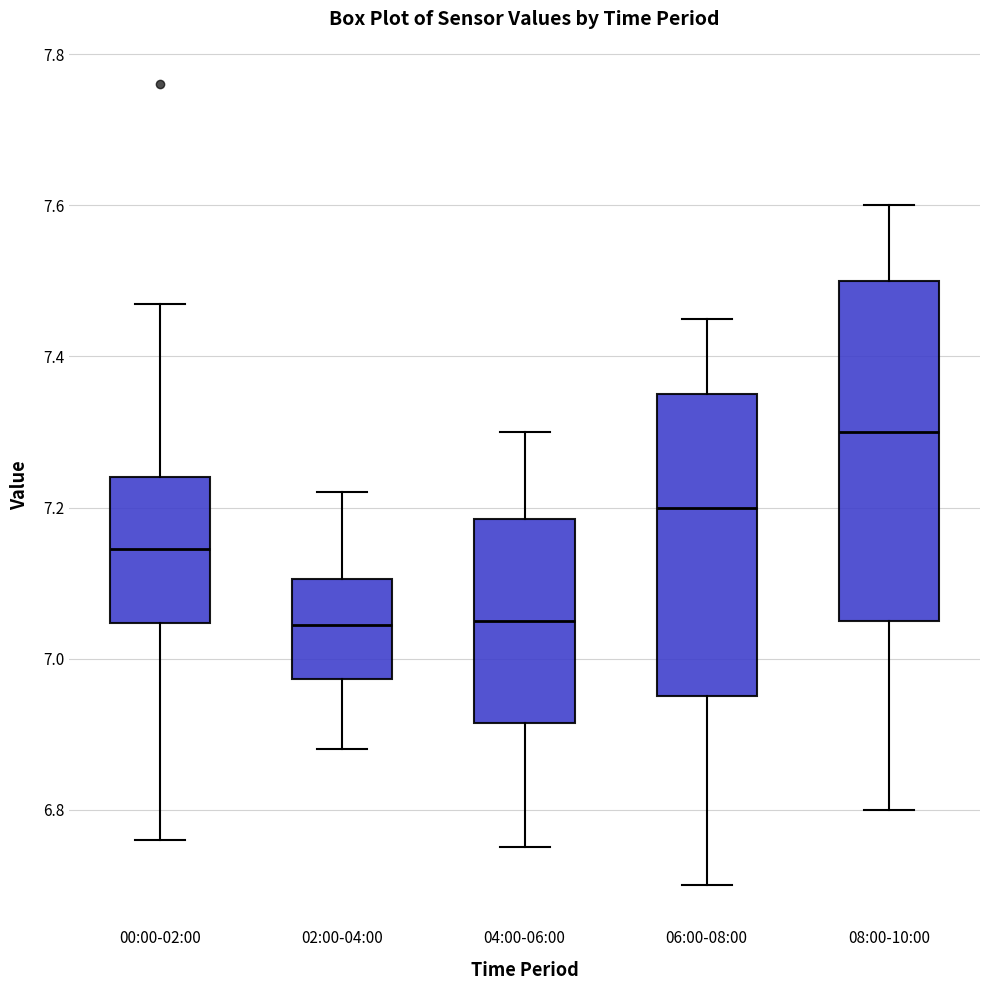

Where does the lower whisker of the box for 00:00-02:00 end on the y-axis? The values are not printed on the chart, so give them approximately, as read against the axis.

6.76